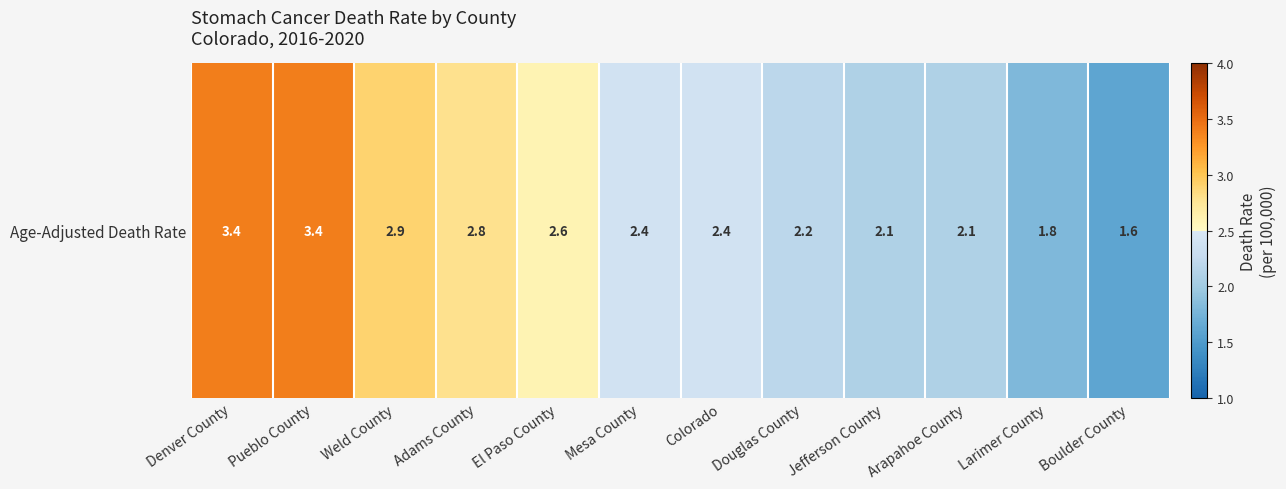

What is the sum of all values?

29.7